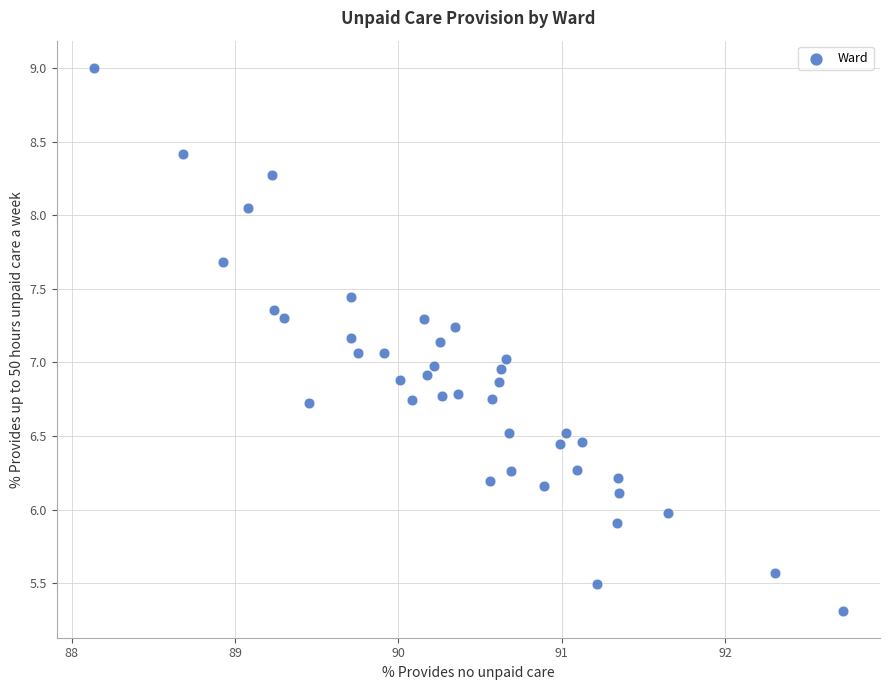

What is the range of X values (max minus min)?

4.6